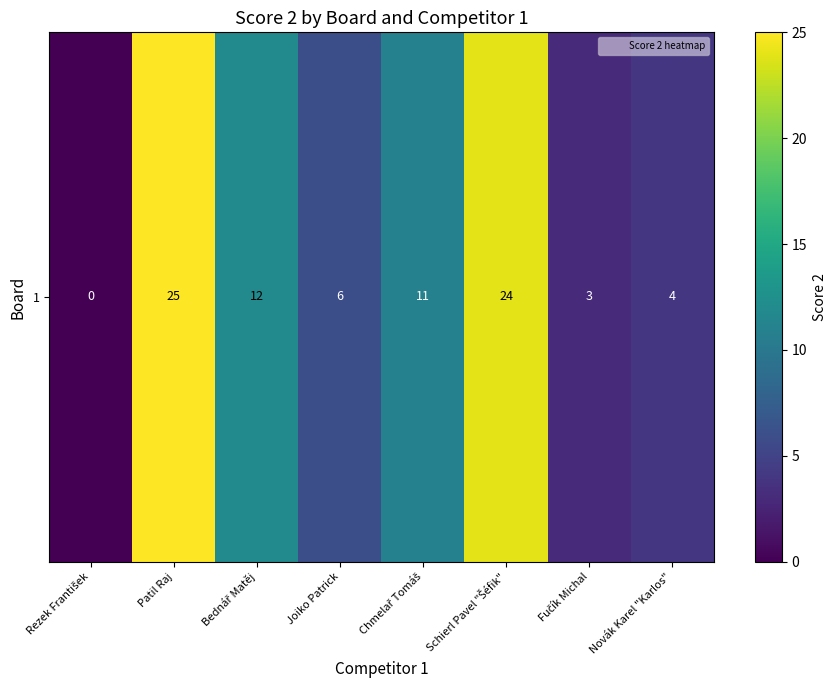

What is the ratio of the value at Joiko Patrick to the value at Fučík Michal?

2.0